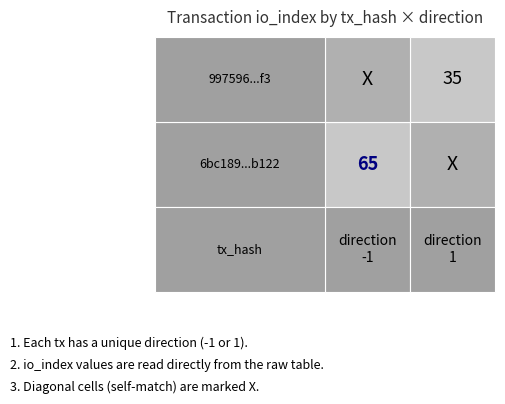

Which has a higher value, direction or io_index?

io_index